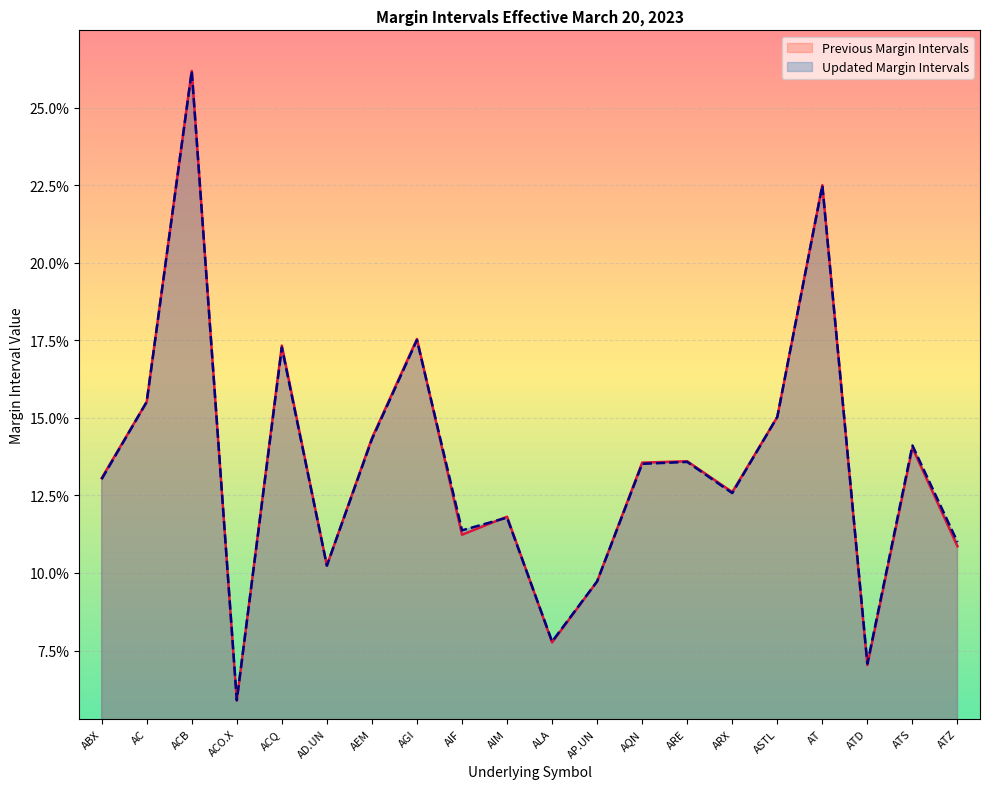

At which category does Previous Margin Intervals reach its first local valley?

ACO.X